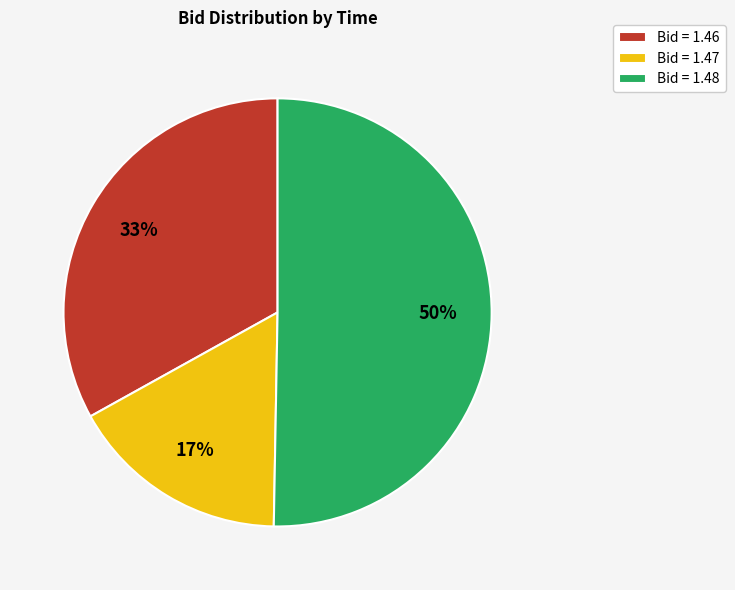

Count the number of slices in the pie.

3